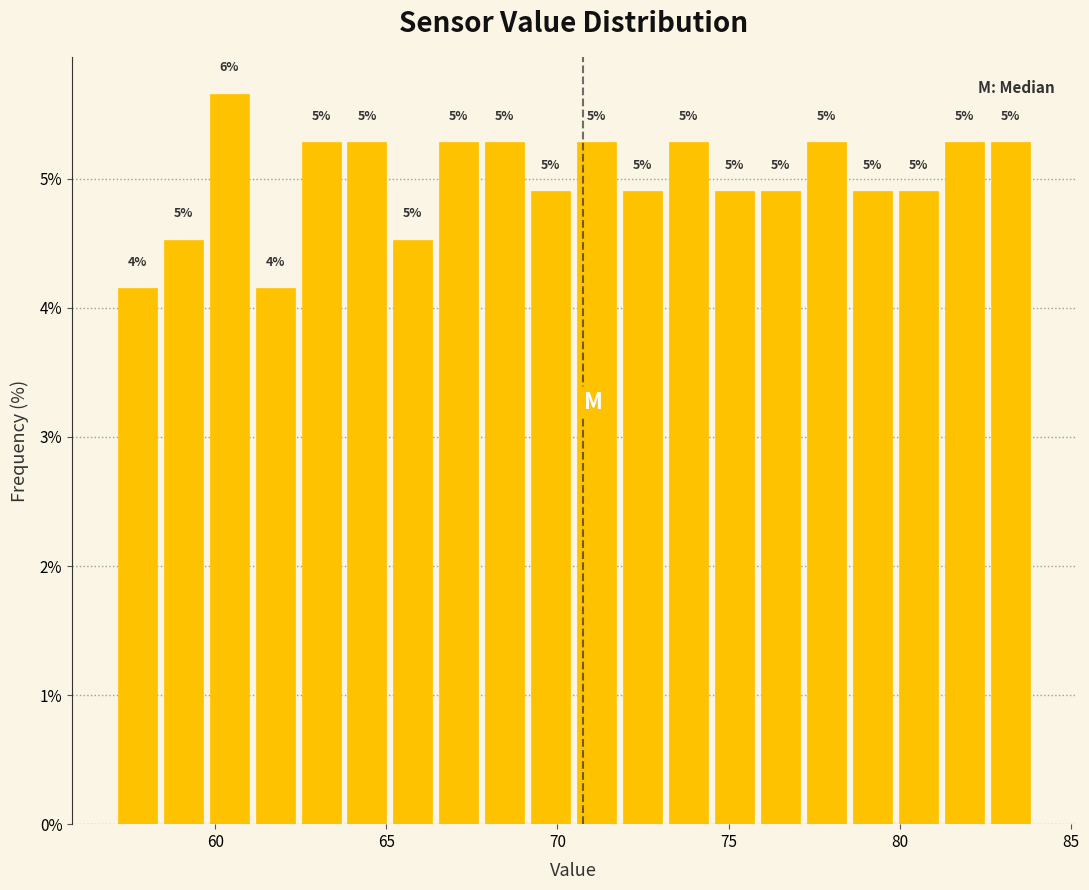

Read against the x-axis, roughly where is the centre of the tallest bar?

60.5